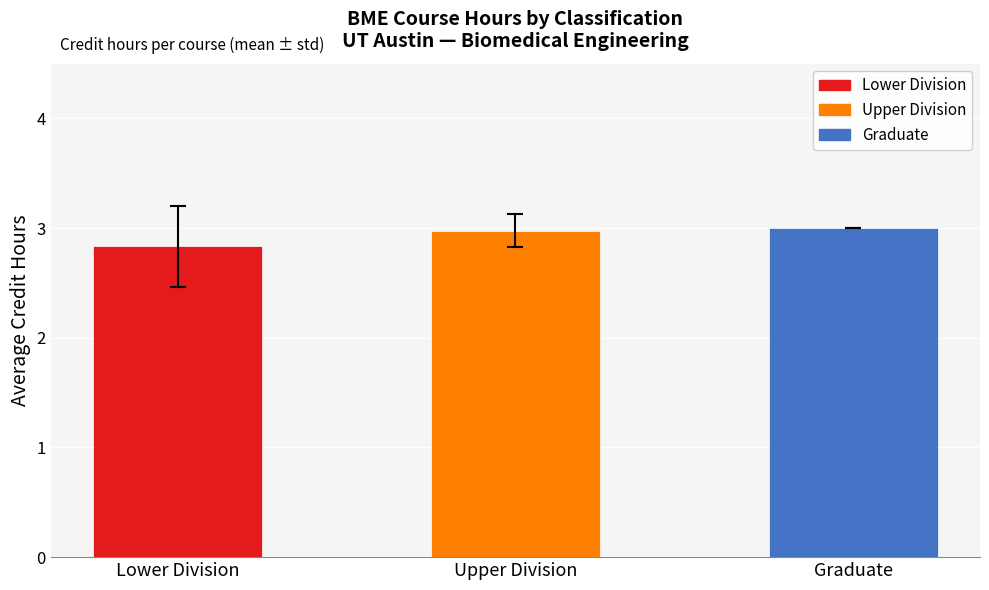

Between Lower Division and Upper Division, which is larger?

Upper Division